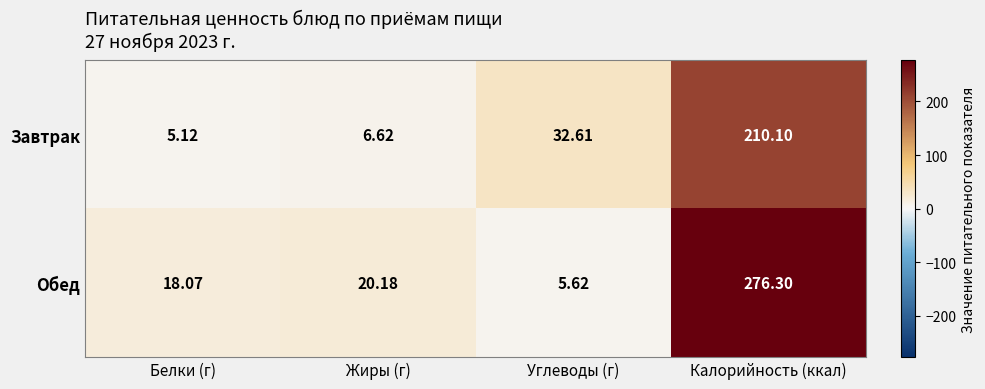

Which series has the largest range (max minus min)?

Обед